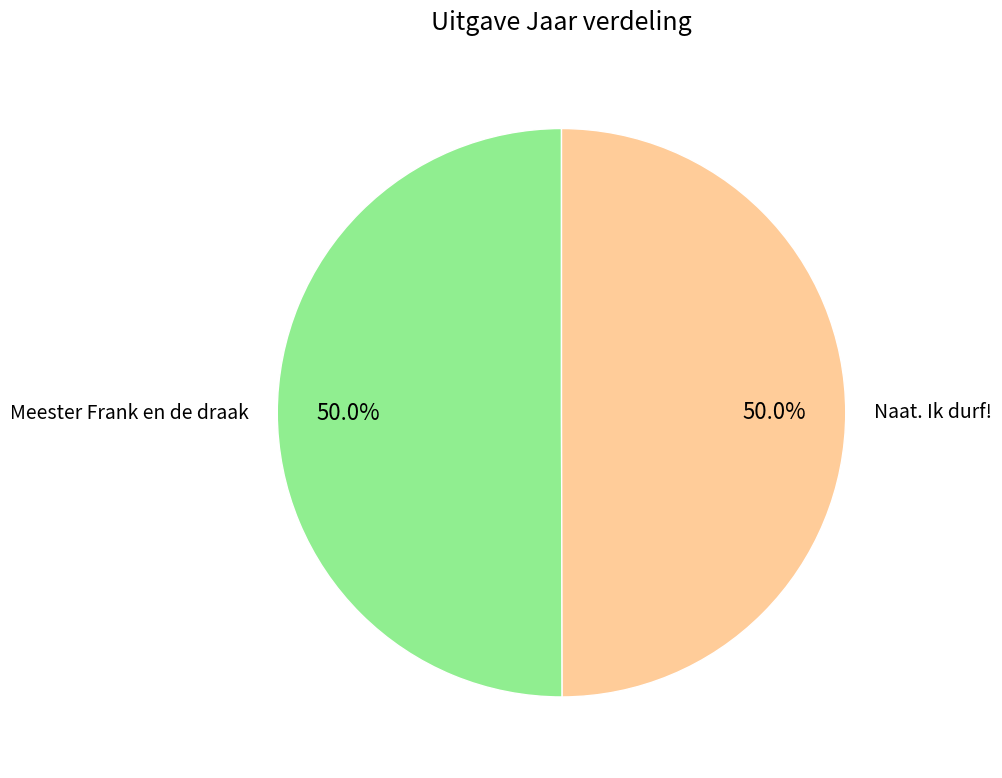

What portion of the pie excludes Naat. Ik durf!?

50.0%